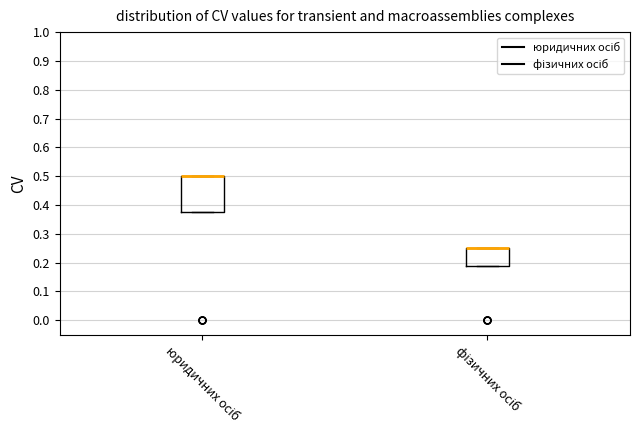

Which box is the tallest, from its lower edge to its upper edge?

юридичних осіб